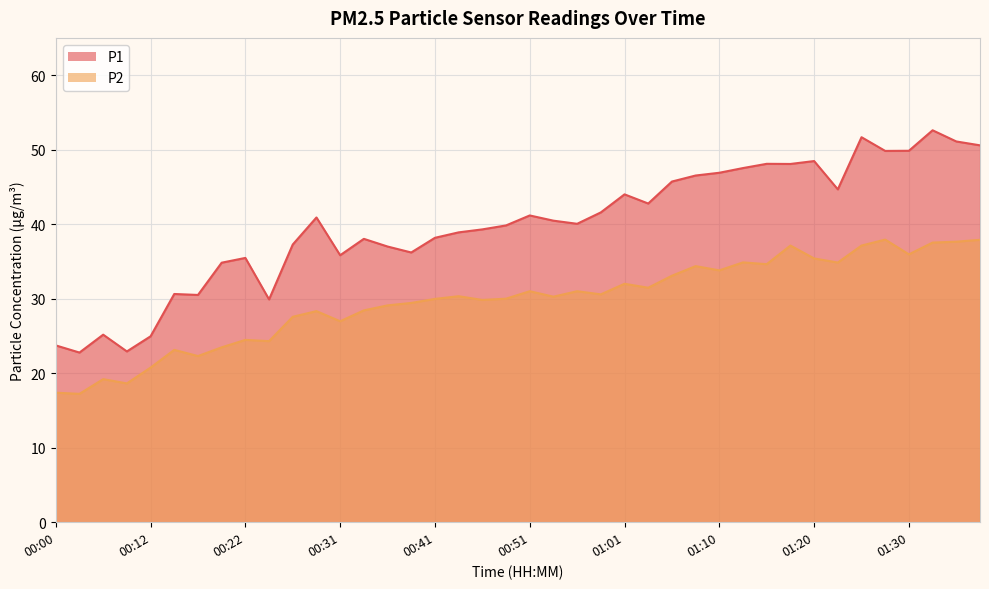

What is the value of the P2 point at the 18th from the left?

30.3